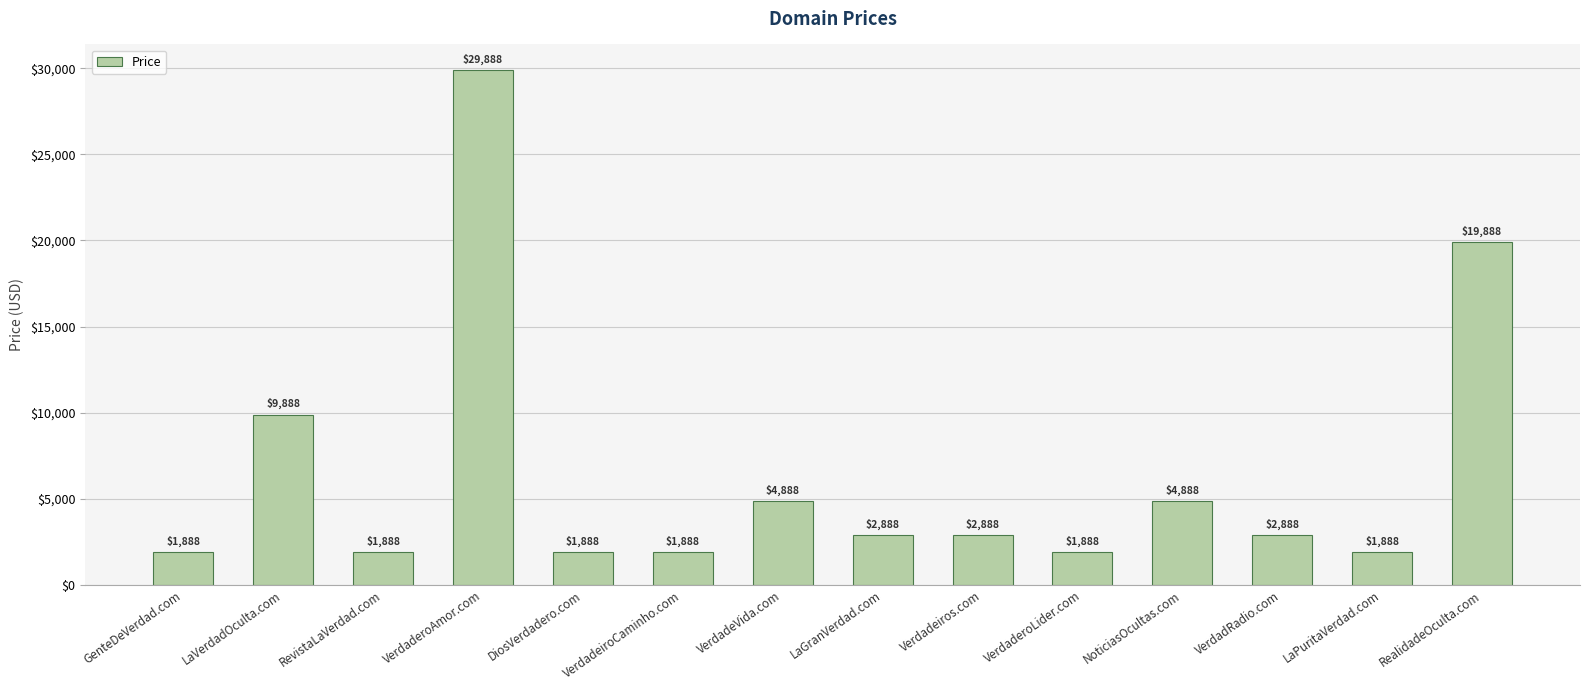

Approximately how many times larger is the value at Verdadeiros.com compared to LaPuritaVerdad.com?

1.5